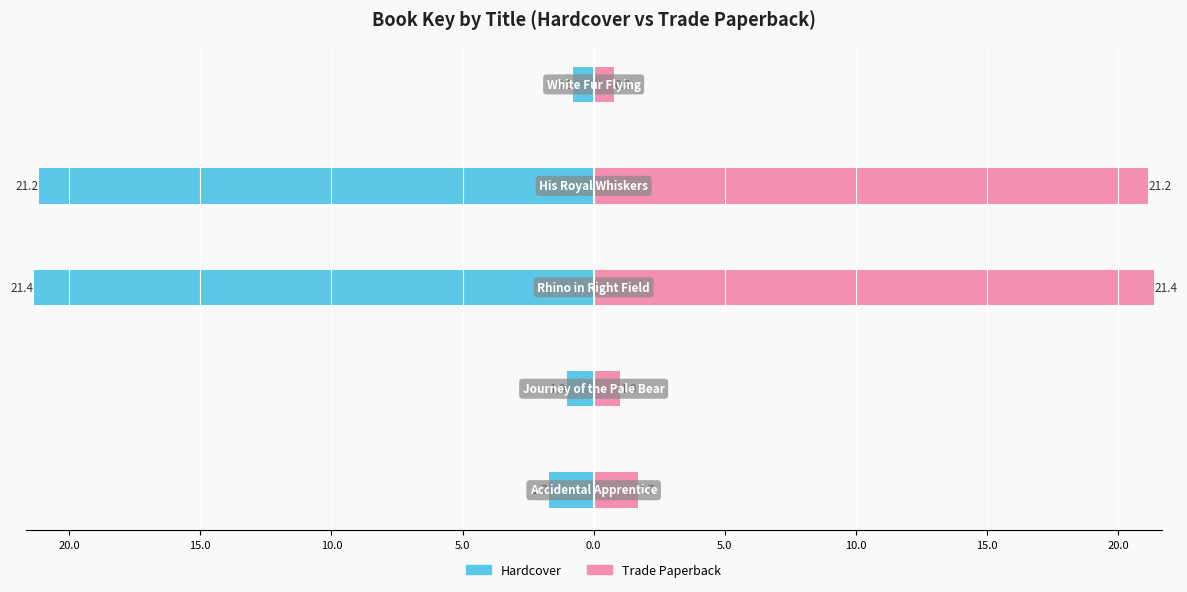

At 10.0, list the series in order from smallest to largest.

Hardcover, Trade Paperback